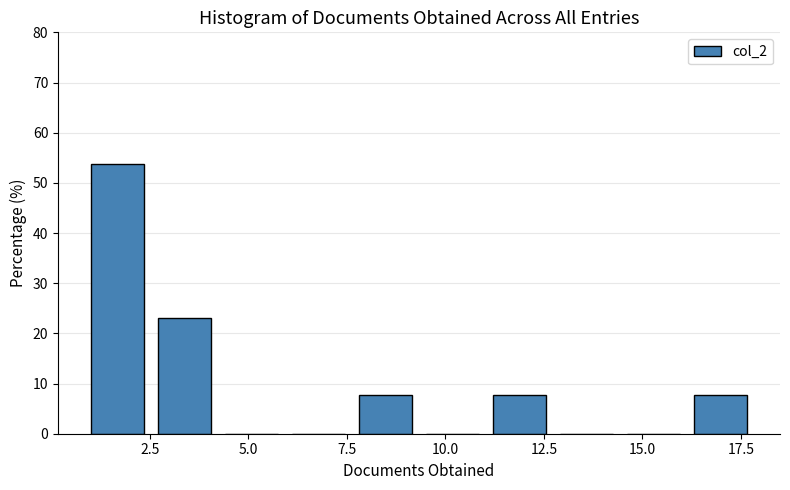

Around what value on the x-axis is the tallest bar? Give the approximate position of its centre, as read against the axis.

1.5